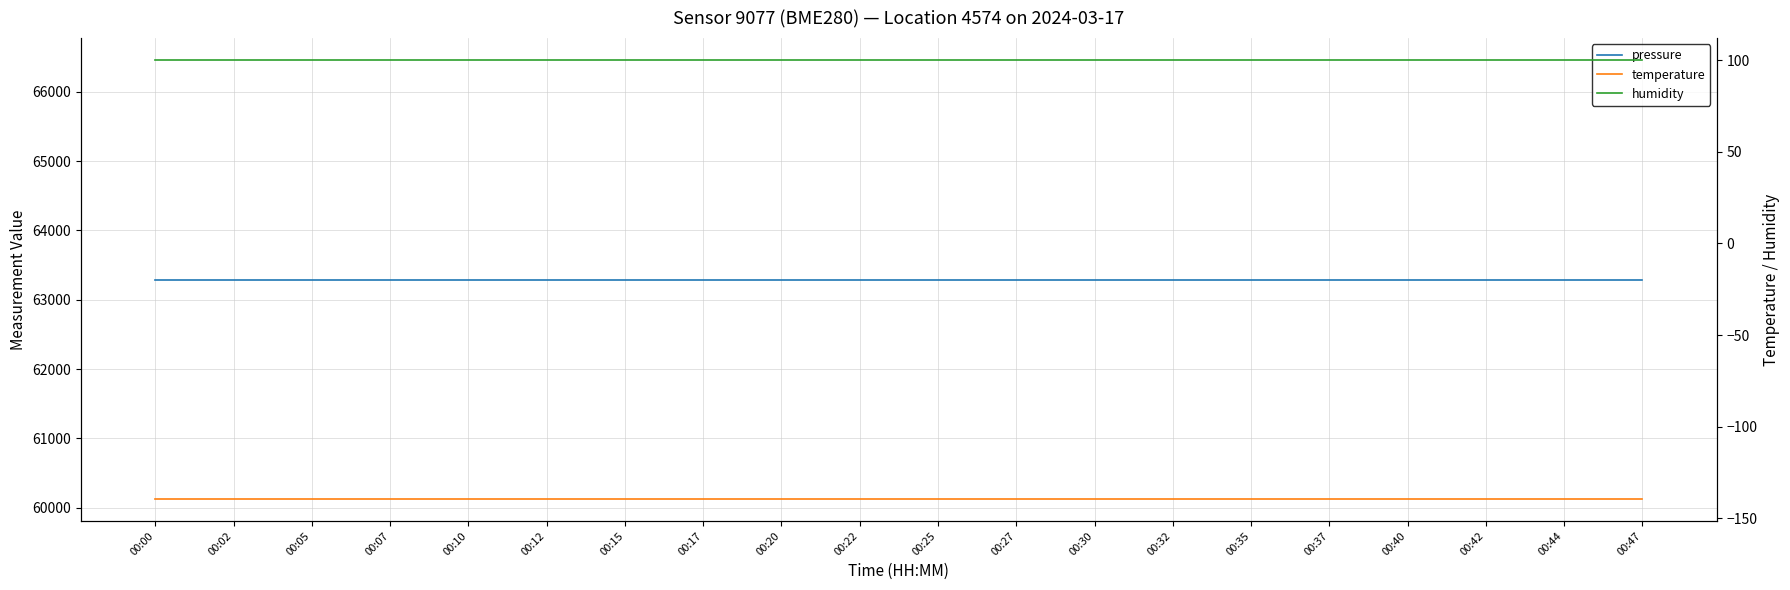

Rank the series by their maximum value, from highest to lowest.

pressure, humidity, temperature